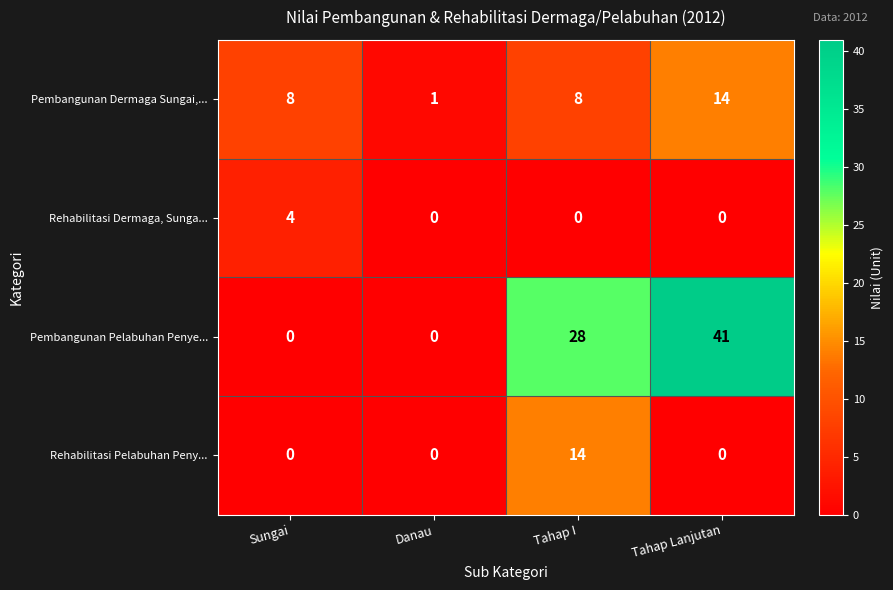

Reading right to left, extract all data points from this chart.

Pembangunan Dermaga Sungai,...: Tahap Lanjutan=14	Tahap I=8	Danau=1	Sungai=8
Rehabilitasi Dermaga, Sunga...: Tahap Lanjutan=0	Tahap I=0	Danau=0	Sungai=4
Pembangunan Pelabuhan Penye...: Tahap Lanjutan=41	Tahap I=28	Danau=0	Sungai=0
Rehabilitasi Pelabuhan Peny...: Tahap Lanjutan=0	Tahap I=14	Danau=0	Sungai=0